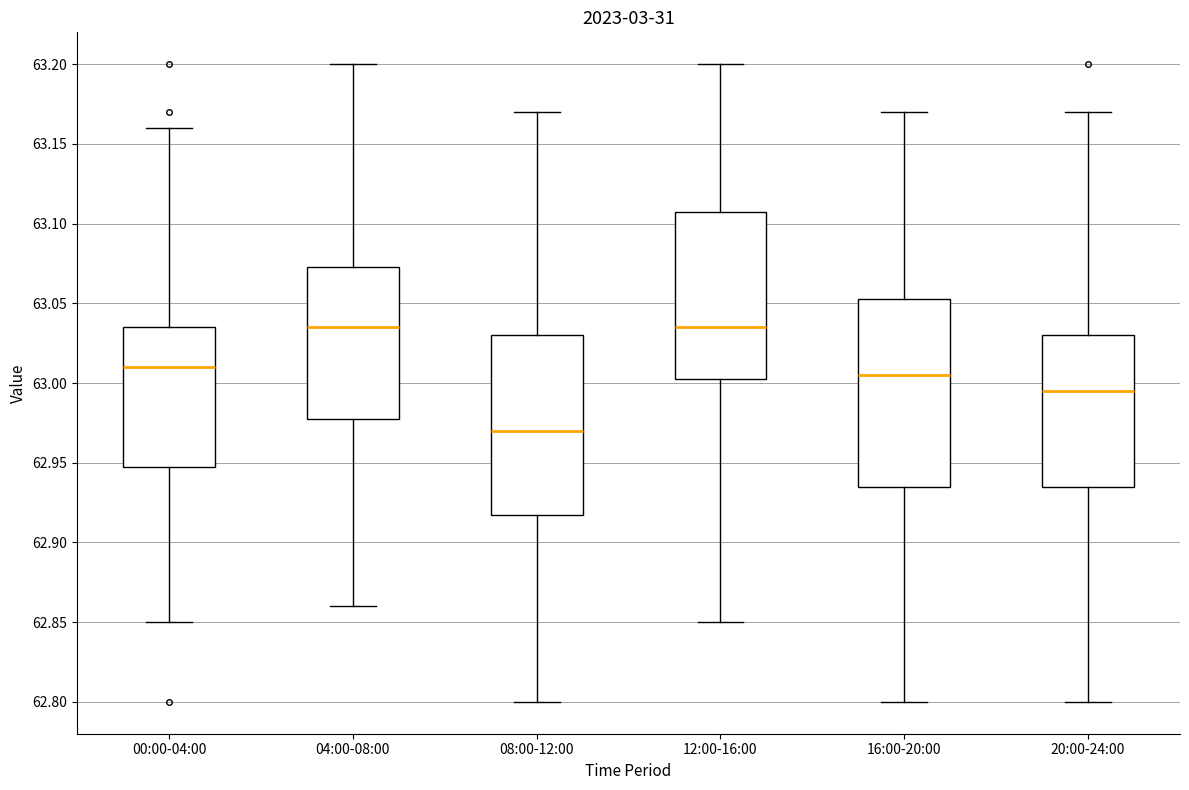

Reading left to right, read every box against the y-axis: the position of its median line, the range the box covers, and the ends of its whiskers. The values are not printed on the chart, so give them approximately, as read against the axis.

00:00-04:00: median 63.010, box 62.950 to 63.035, whiskers 62.850 to 63.160
04:00-08:00: median 63.035, box 62.980 to 63.075, whiskers 62.860 to 63.200
08:00-12:00: median 62.970, box 62.920 to 63.030, whiskers 62.800 to 63.170
12:00-16:00: median 63.035, box 63.005 to 63.110, whiskers 62.850 to 63.200
16:00-20:00: median 63.005, box 62.935 to 63.055, whiskers 62.800 to 63.170
20:00-24:00: median 62.995, box 62.935 to 63.030, whiskers 62.800 to 63.170